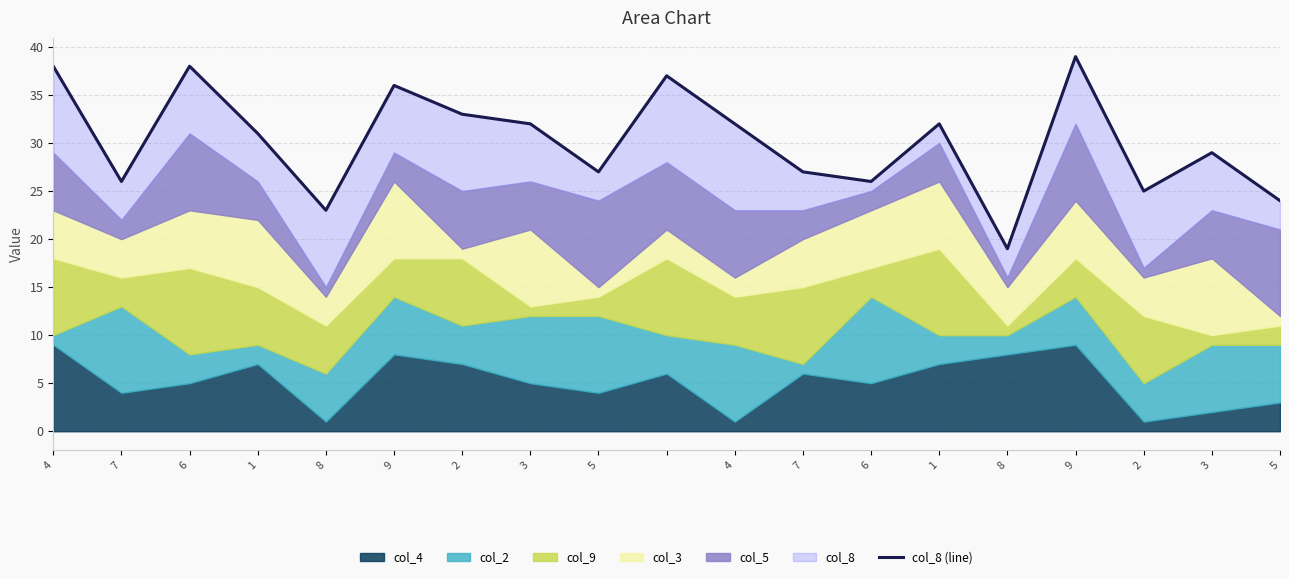

What is the average value?

30